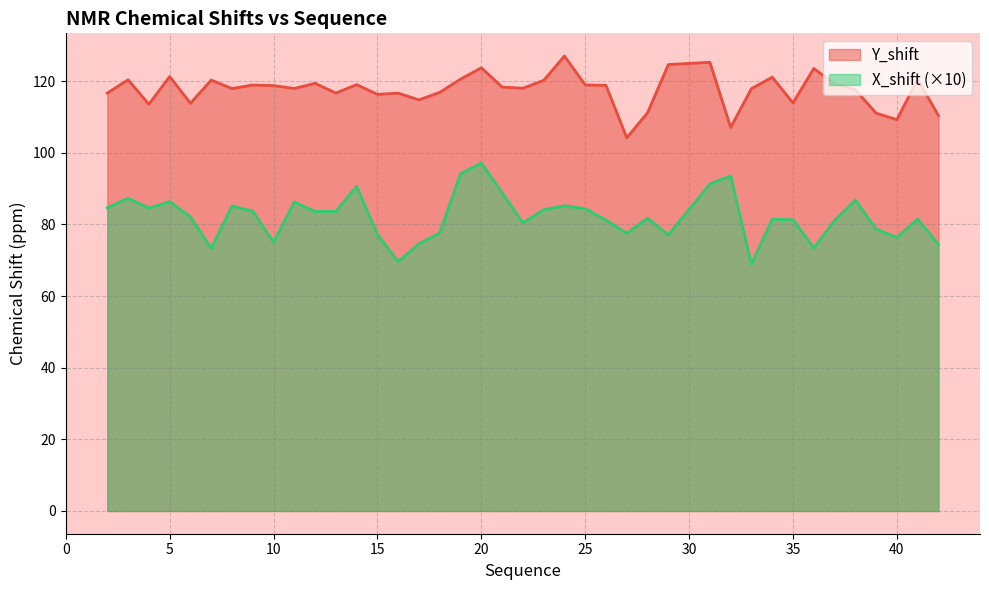

At which label does X_shift reach its minimum?

33